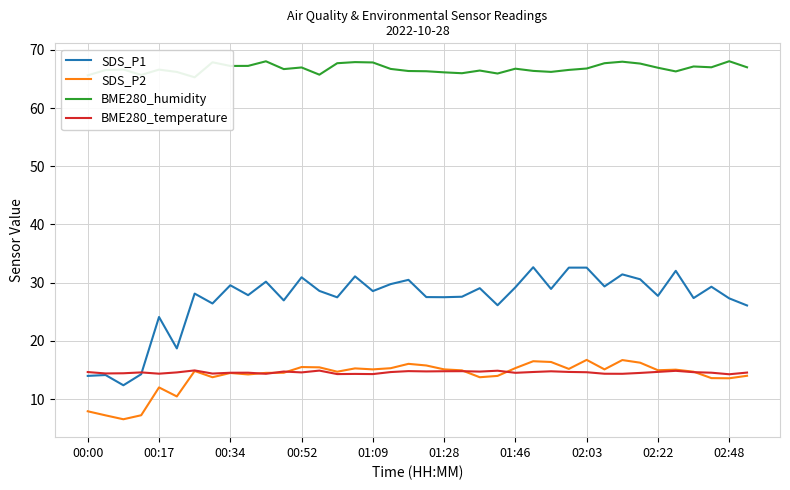

At how many categories does at least one series exceed 14?

38